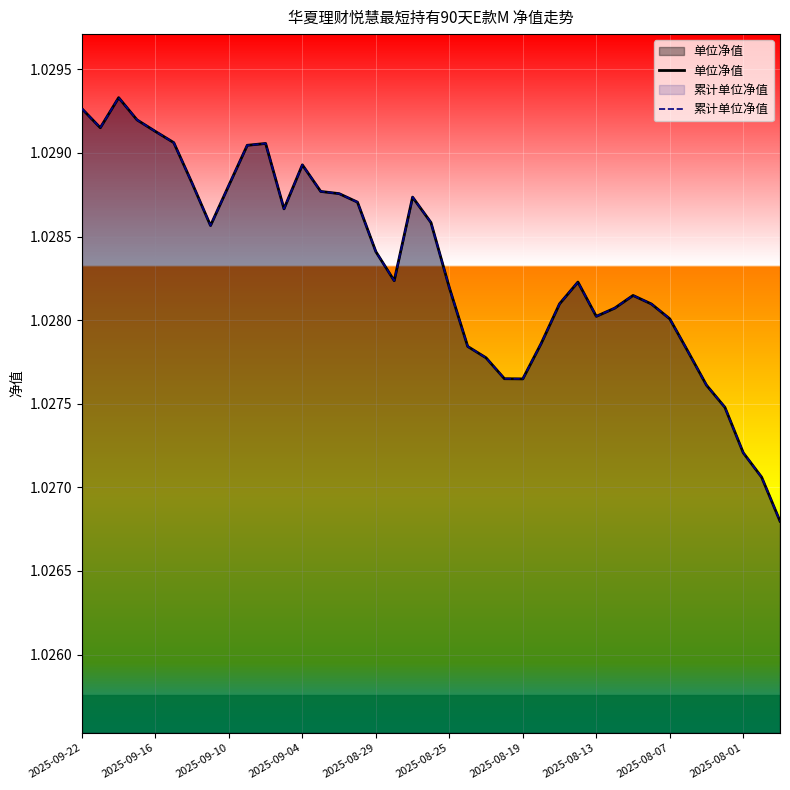

True or false: 累计单位净值 and 单位净值 cross at least once.

False